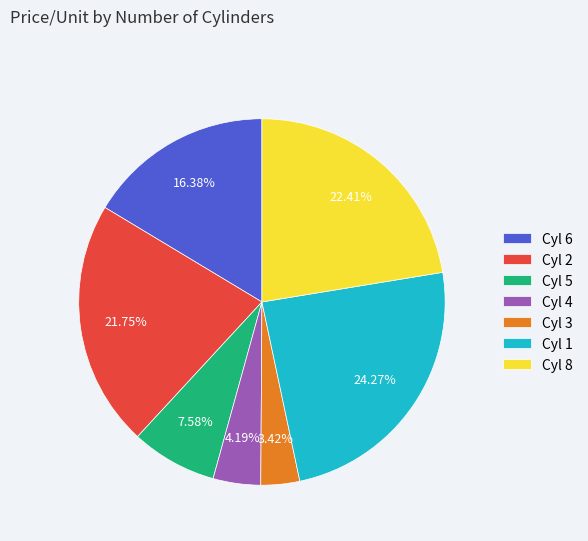

Which category has the biggest portion of the pie?

Cyl 1